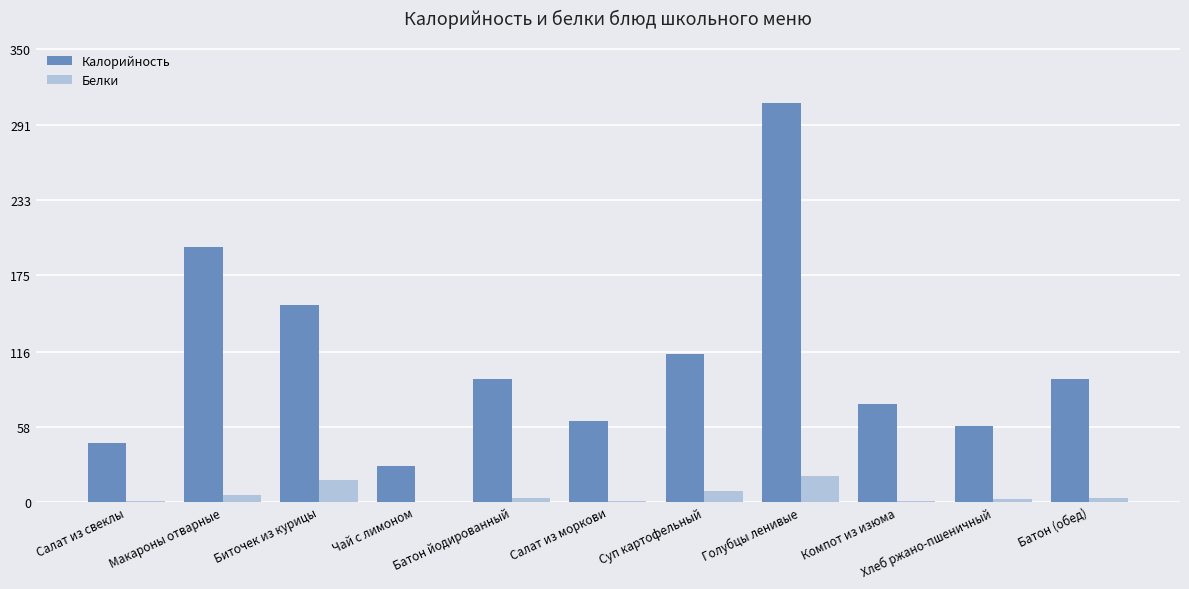

What is the maximum value for Белки?

20.3